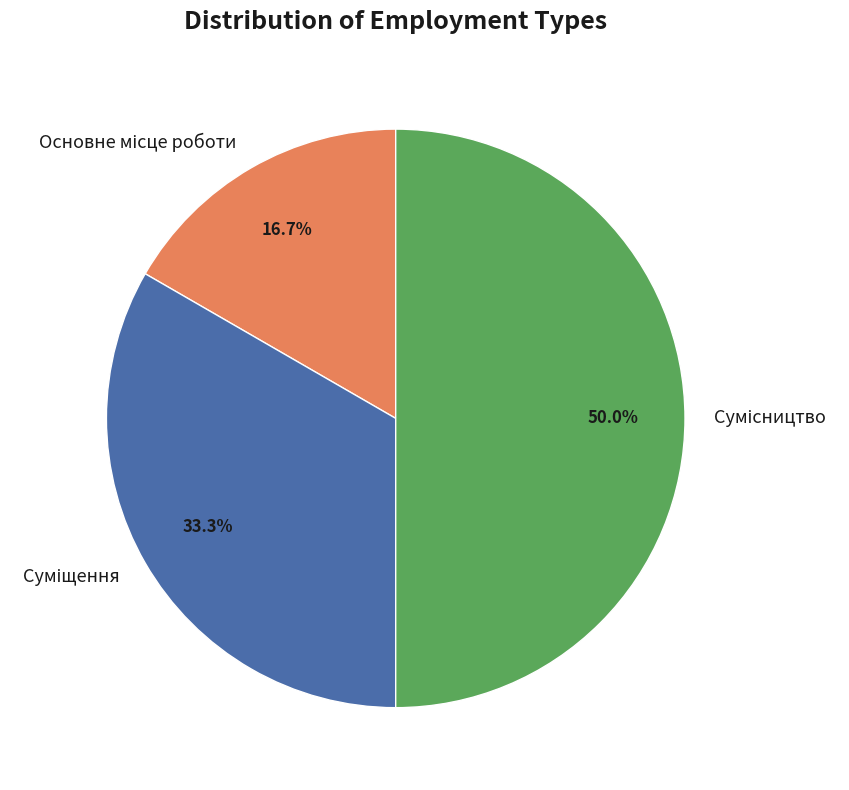

Count the number of slices in the pie.

3